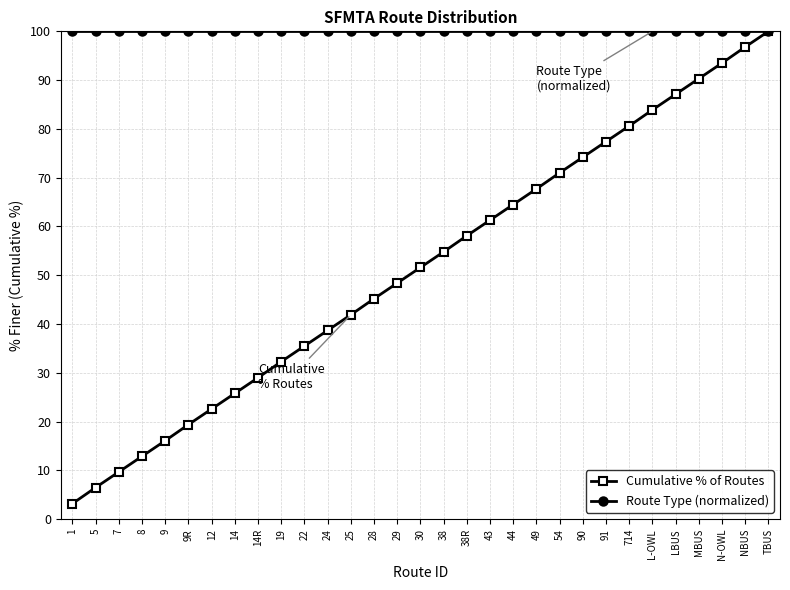

Rank the series by their average value, from lowest to highest.

Cumulative % of Routes, Route Type (normalized)